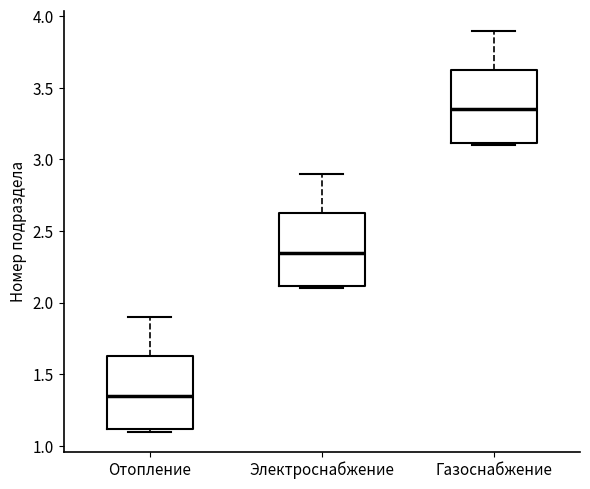

Reading left to right, transcribe this box plot: for each box, give where its median line is, the range the box spans, and where its two whiskers end, as read against the y-axis. The values are not printed on the chart, so give them approximately, as read against the axis.

Отопление: median 1.35, box 1.10 to 1.65, whiskers 1.10 (just below the box's lower edge) to 1.90
Электроснабжение: median 2.35, box 2.10 to 2.65, whiskers 2.10 (just below the box's lower edge) to 2.90
Газоснабжение: median 3.35, box 3.10 to 3.65, whiskers 3.10 (just below the box's lower edge) to 3.90